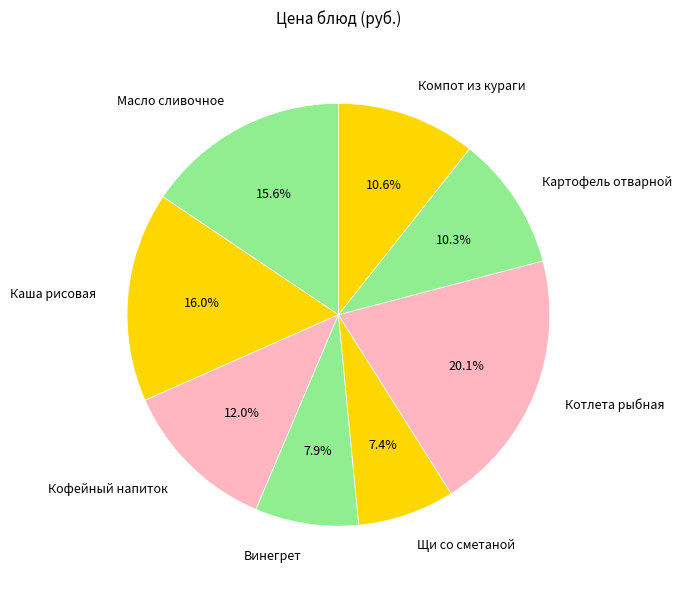

Between Котлета рыбная and Винегрет, which is larger?

Котлета рыбная